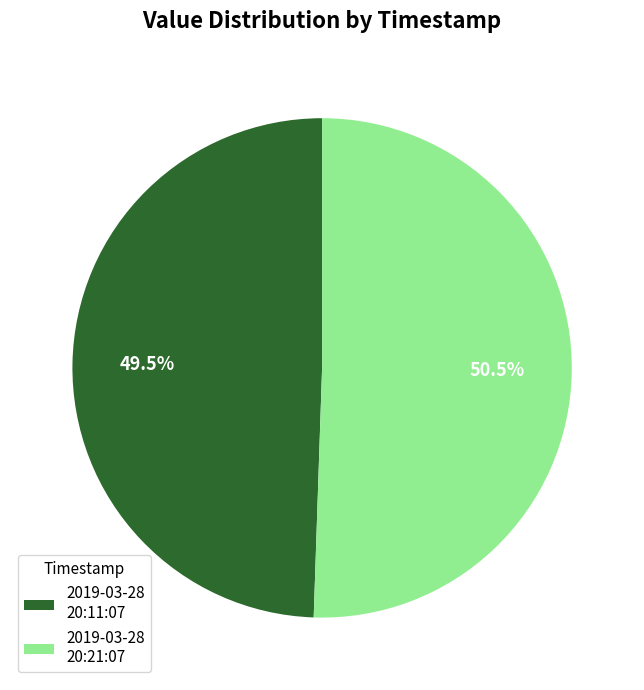

Which slice is the smallest?

2019-03-28 20:11:07